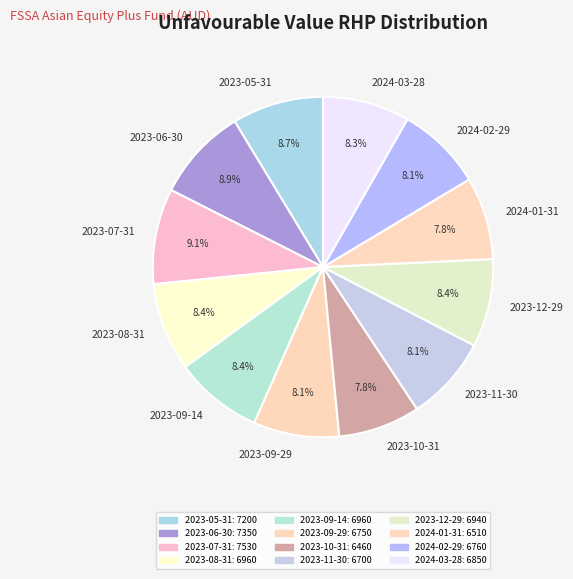

Is it true that 2024-02-29 is 8% of the pie?

True